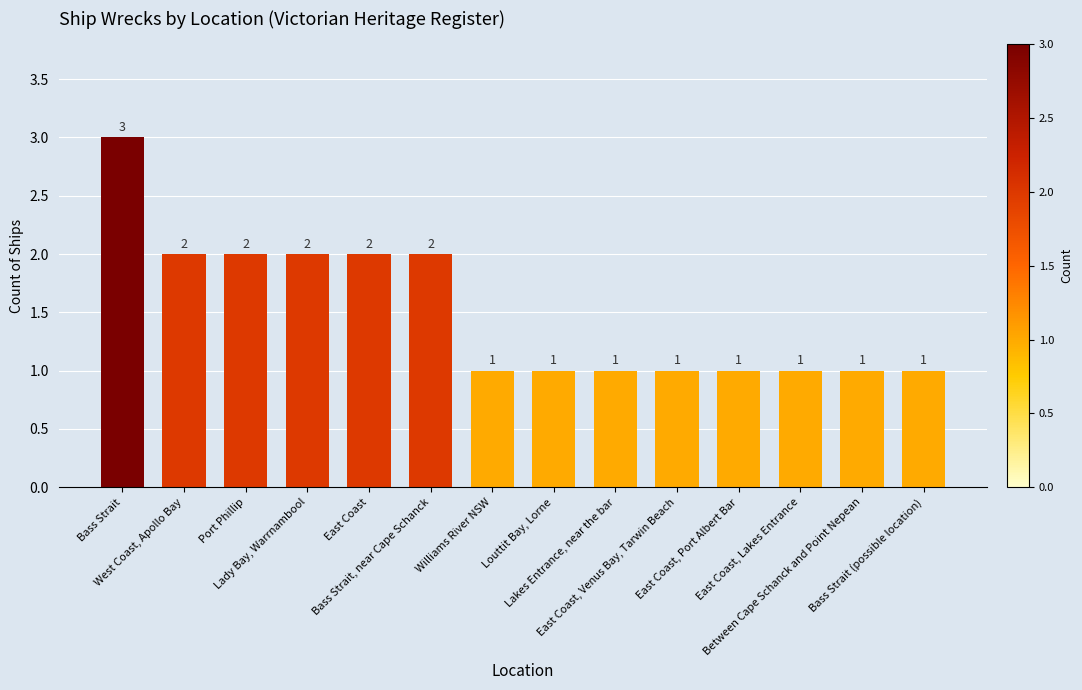

What is the label of the 14th bar from the right?

Bass Strait